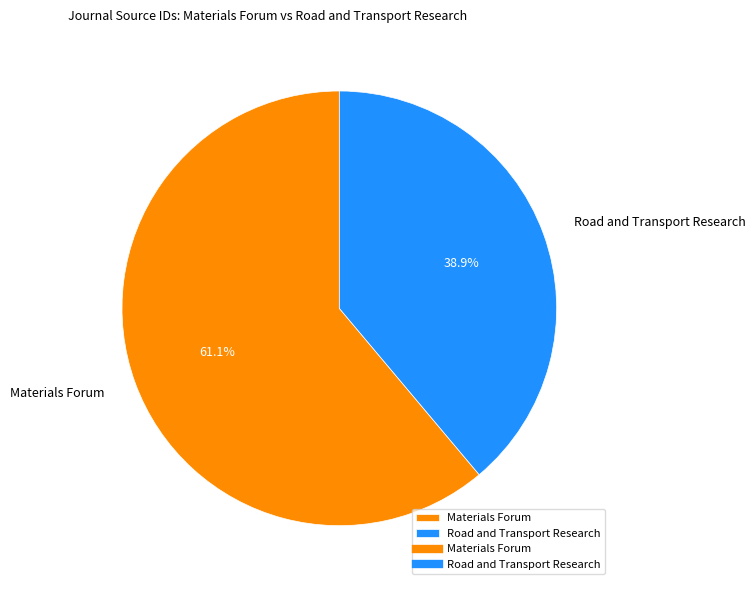

To the nearest percent, what is the combined percentage of Materials Forum and Road and Transport Research?

100%